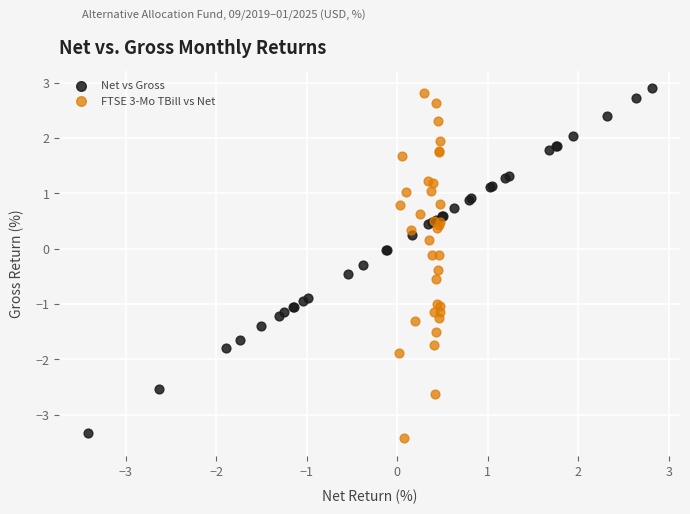

What are all the series names shown in the legend?

Net vs Gross, FTSE 3-Mo TBill vs Net